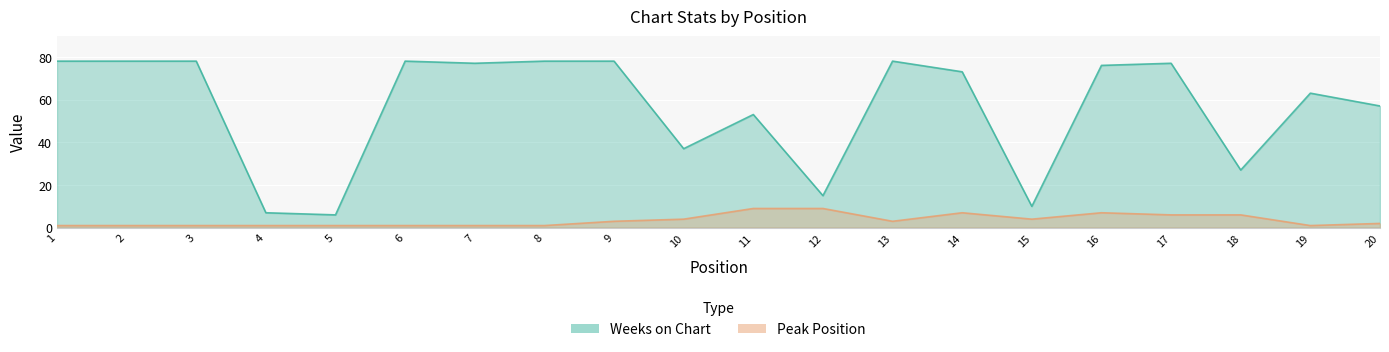

Where is Peak Position nearest to the value 5?

10